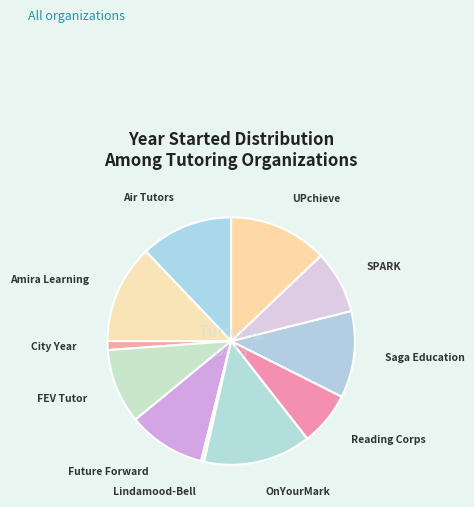

Is it true that SPARK is 16% of the pie?

False